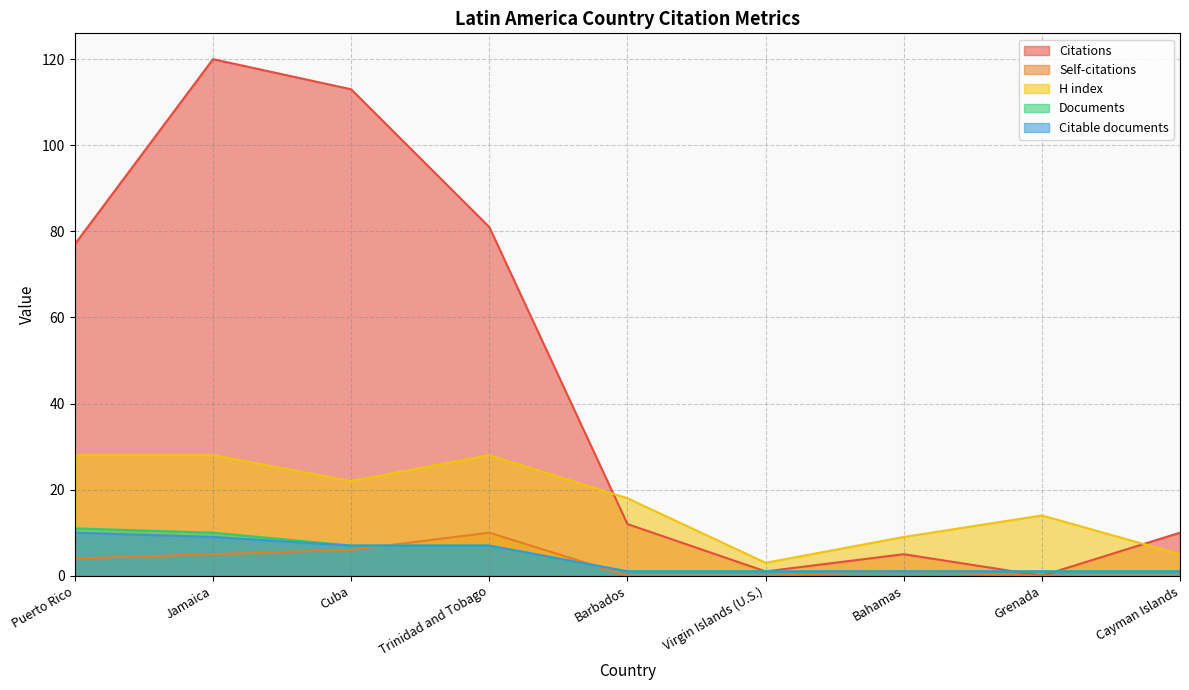

What is the value of the Citable documents point at the 9th from the left?

1